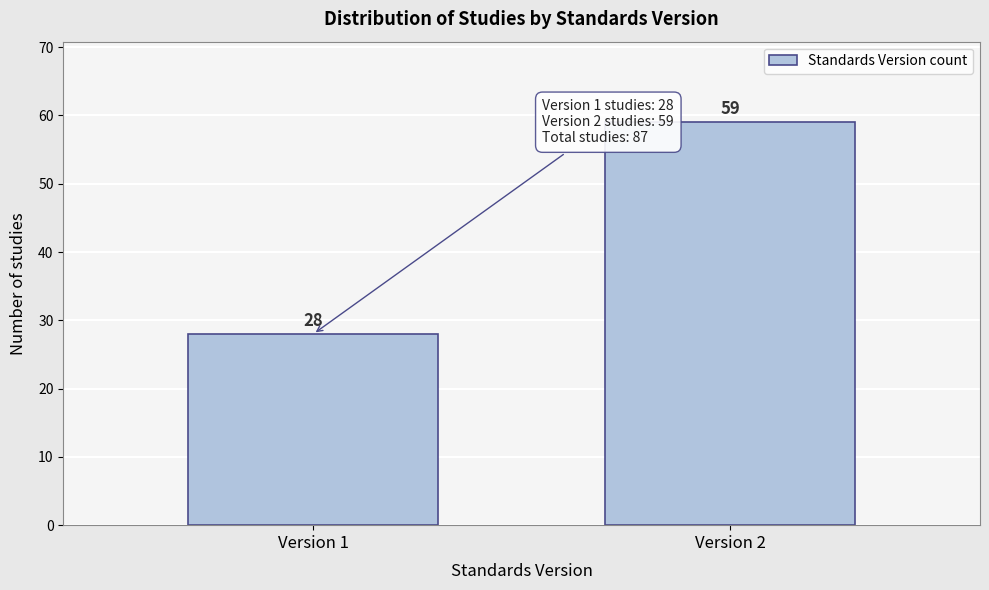

Reading left to right, what are all the values shown in this chart?

Version 1=28	Version 2=59